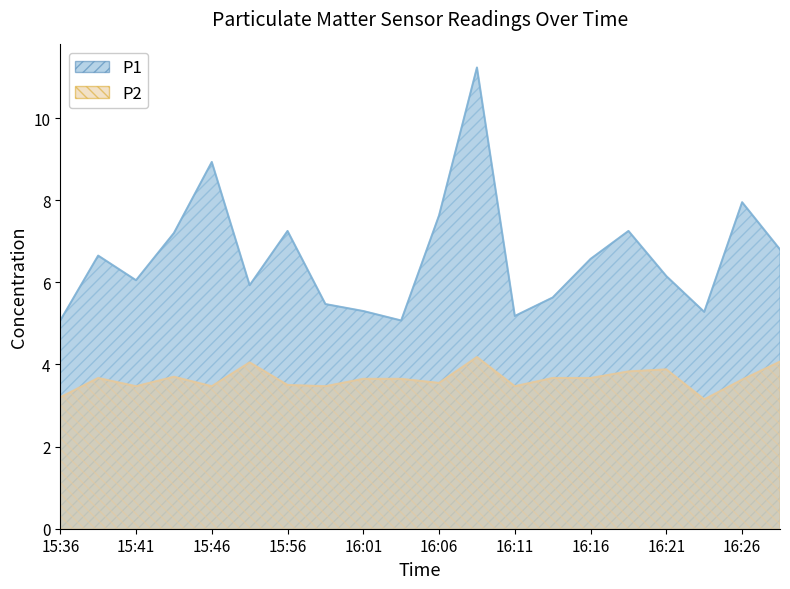

True or false: P2 and P1 intersect in this chart.

False